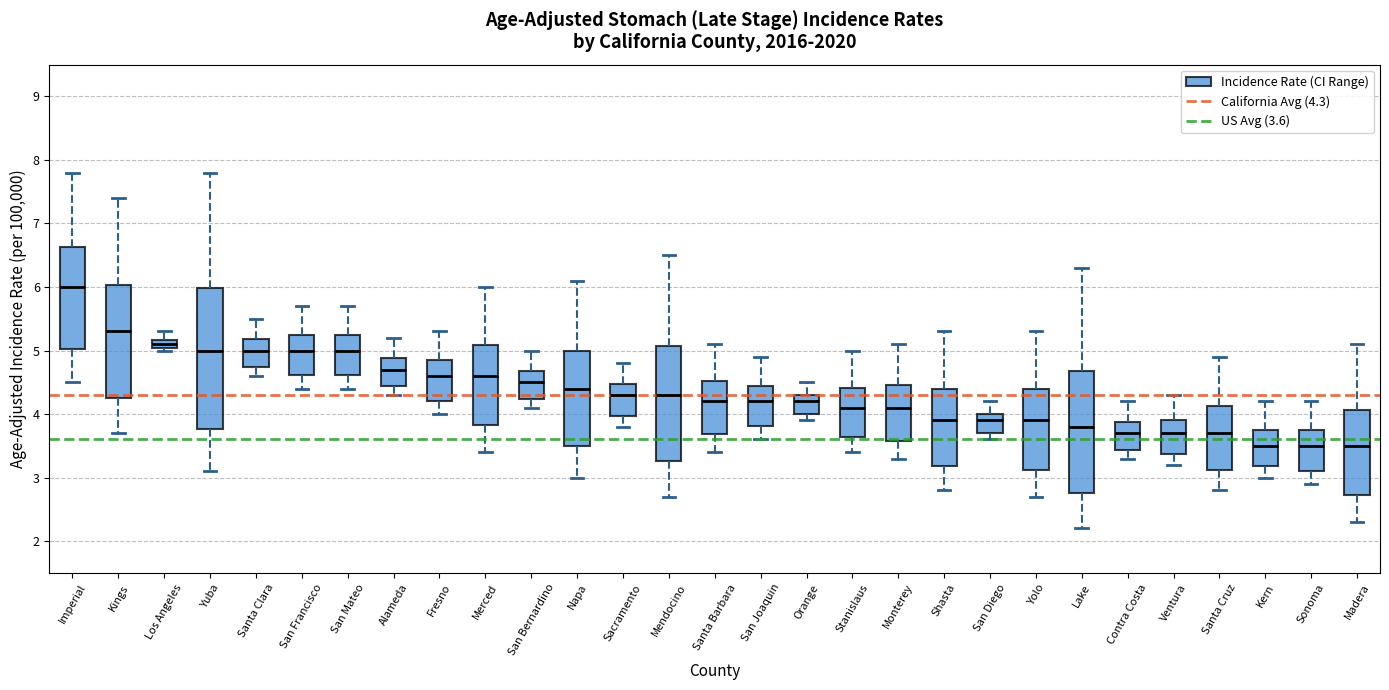

Comparing the boxes themselves (not the whiskers), which one is the tallest?

Yuba